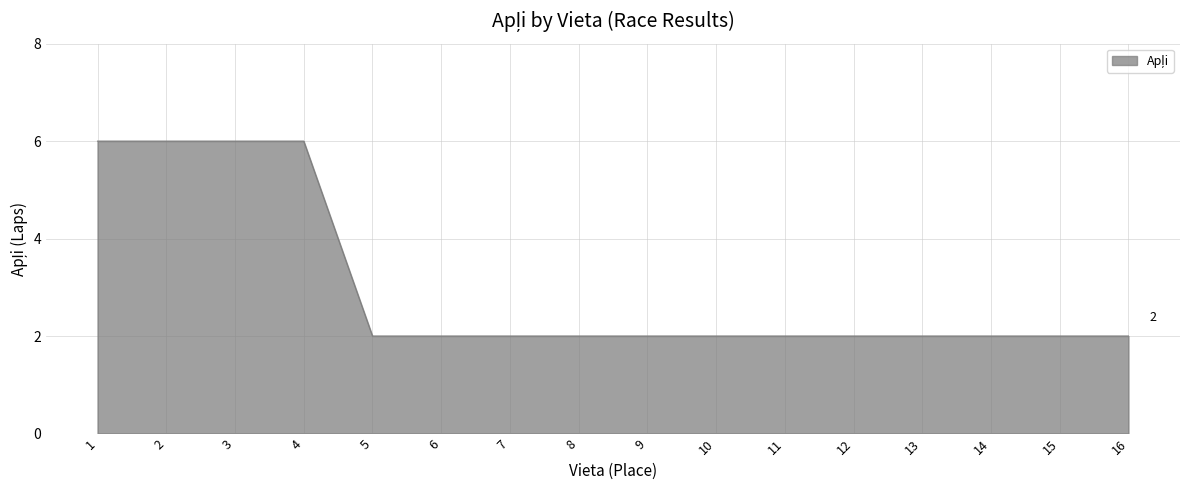

Is it true that the value at 7 is 2?

True